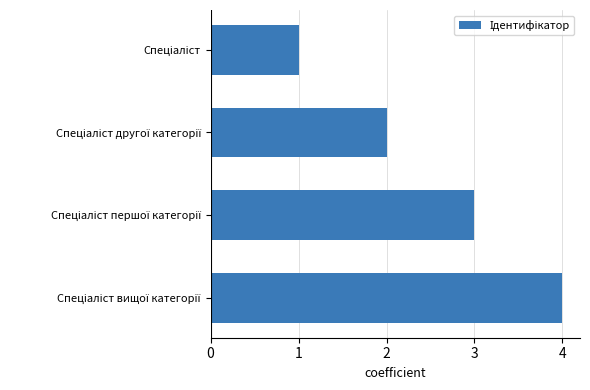

What is the minimum value shown in the chart?

1